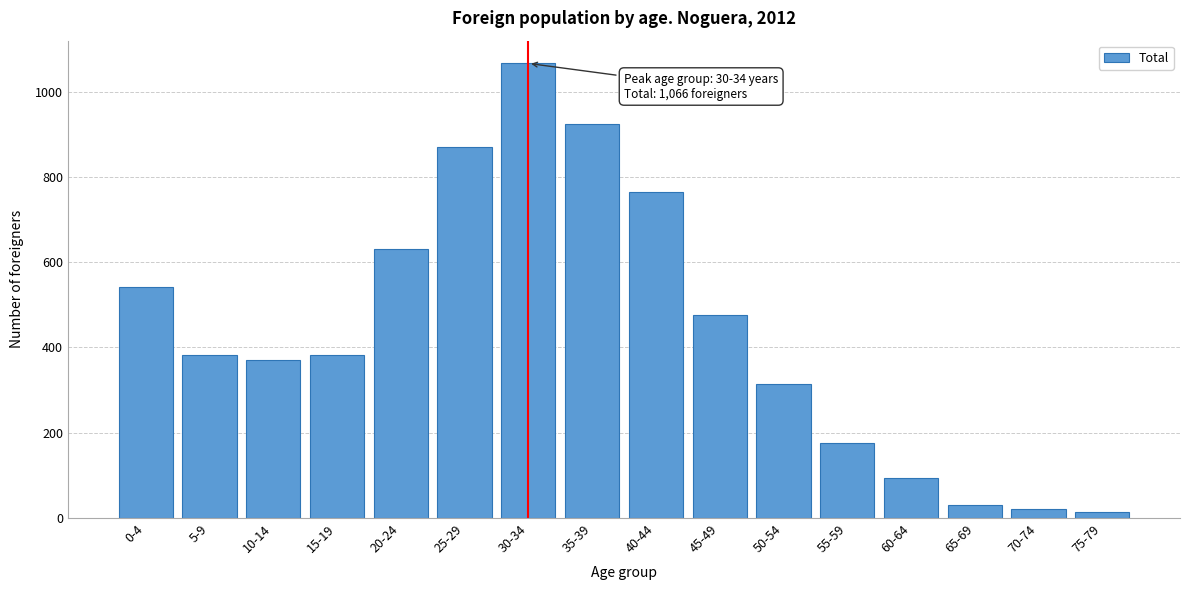

What is the greatest value displayed?

1066